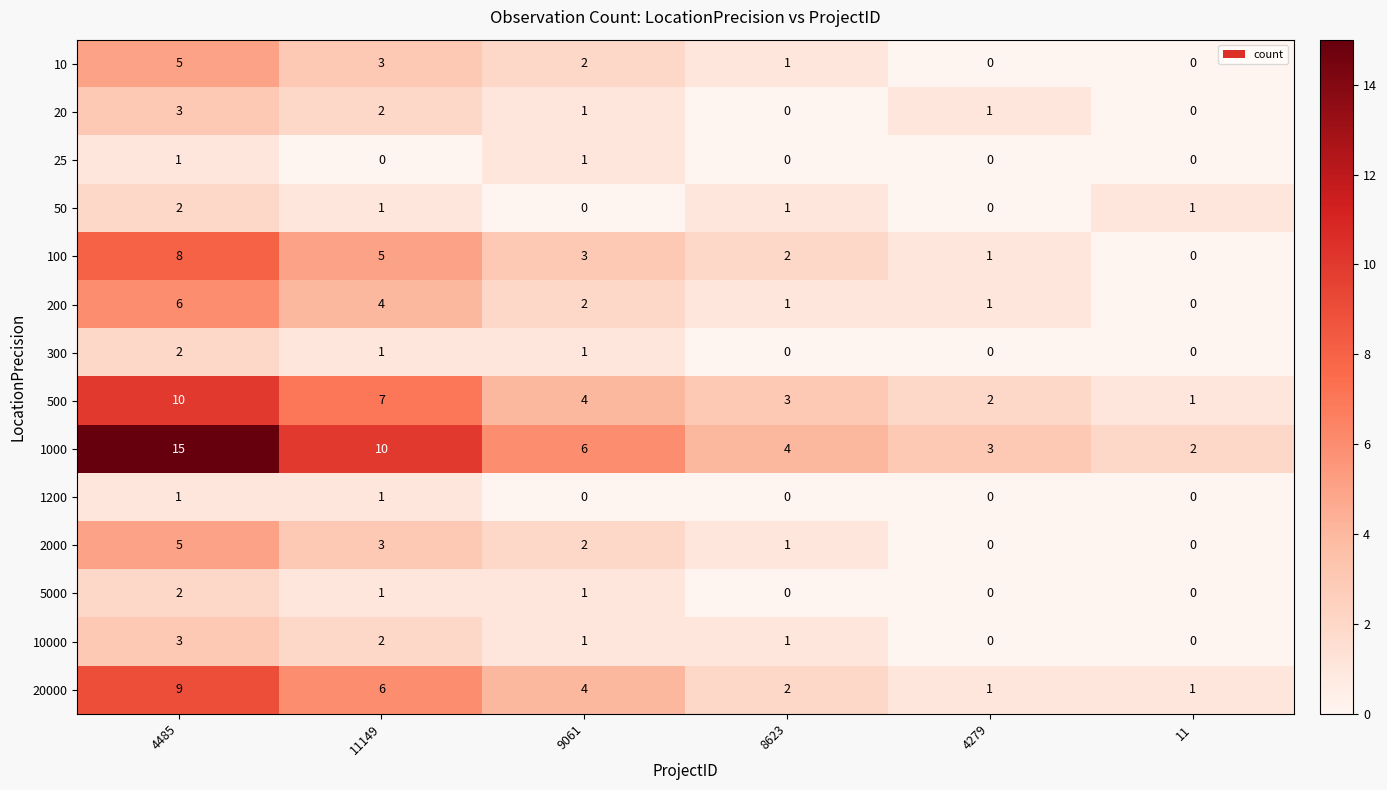

Which label corresponds to the largest value in the chart?

4485